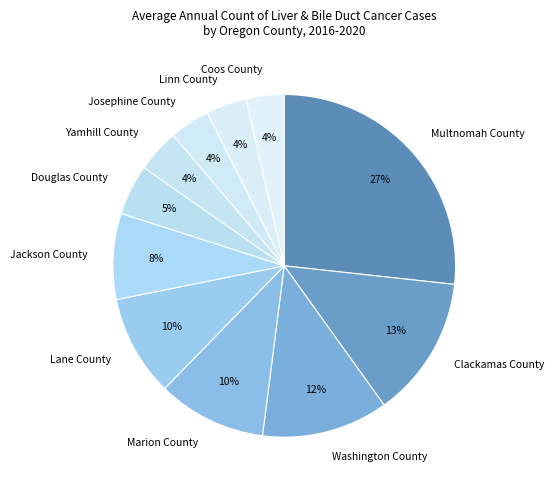

What is the ratio of the value at Douglas County to the value at Clackamas County?

0.4